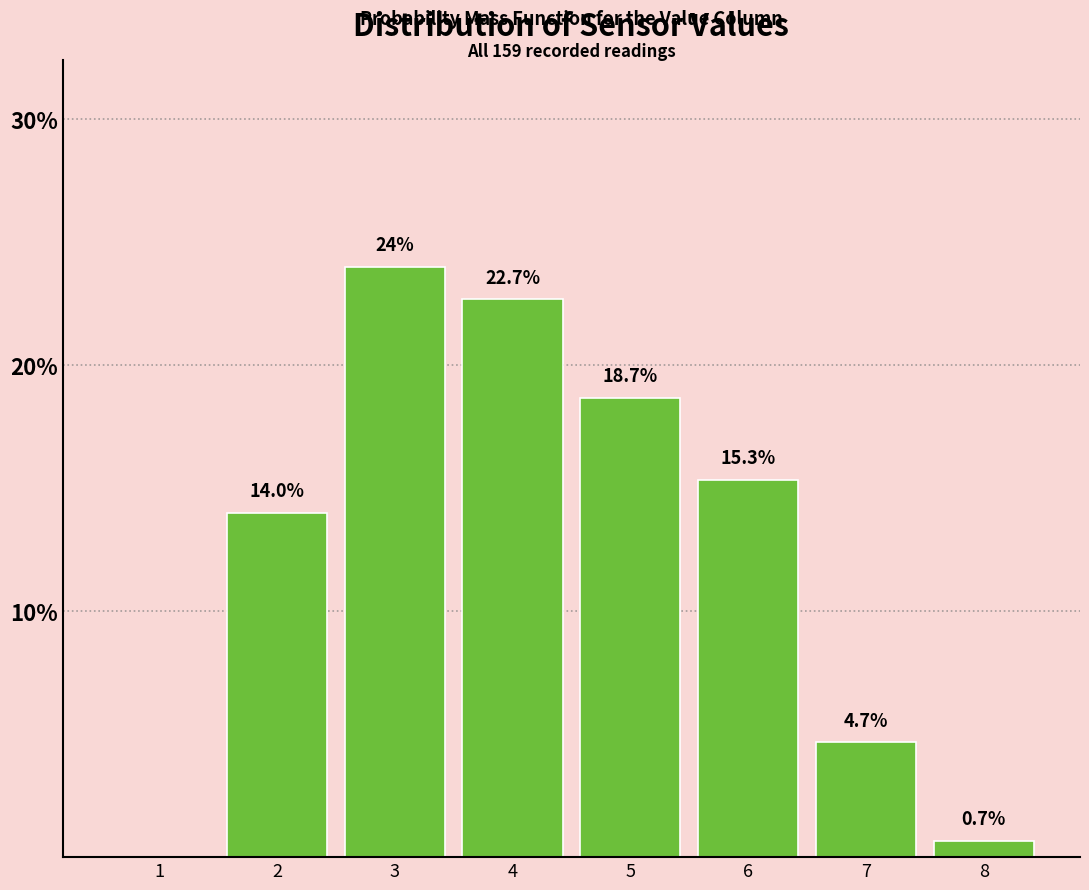

Reading right to left, transcribe all the data shown in this chart.

8=0.7	7=4.7	6=15.3	5=18.7	4=22.7	3=24.0	2=14.0	1=0.0